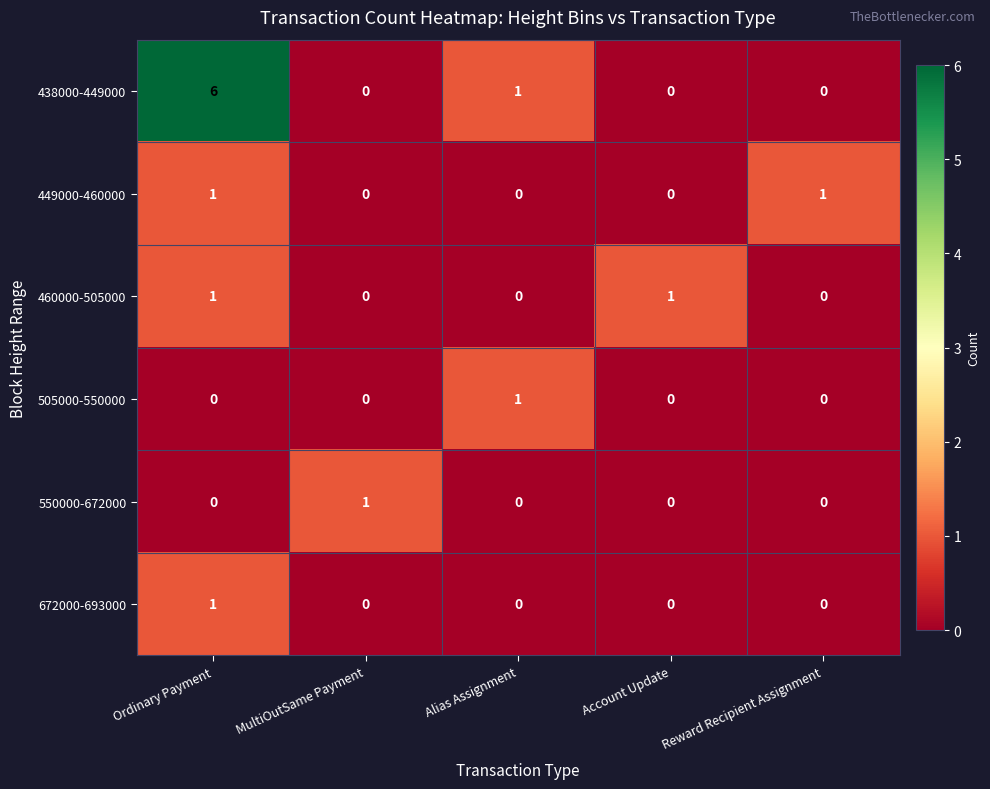

Which series changed the most between Ordinary Payment and Reward Recipient Assignment?

438000-449000